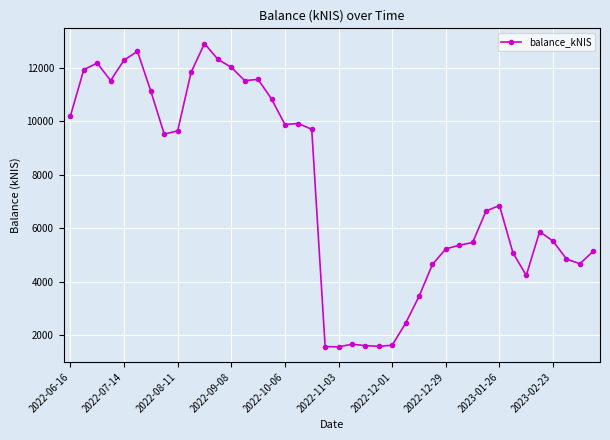

How many values exceed 6856?

20